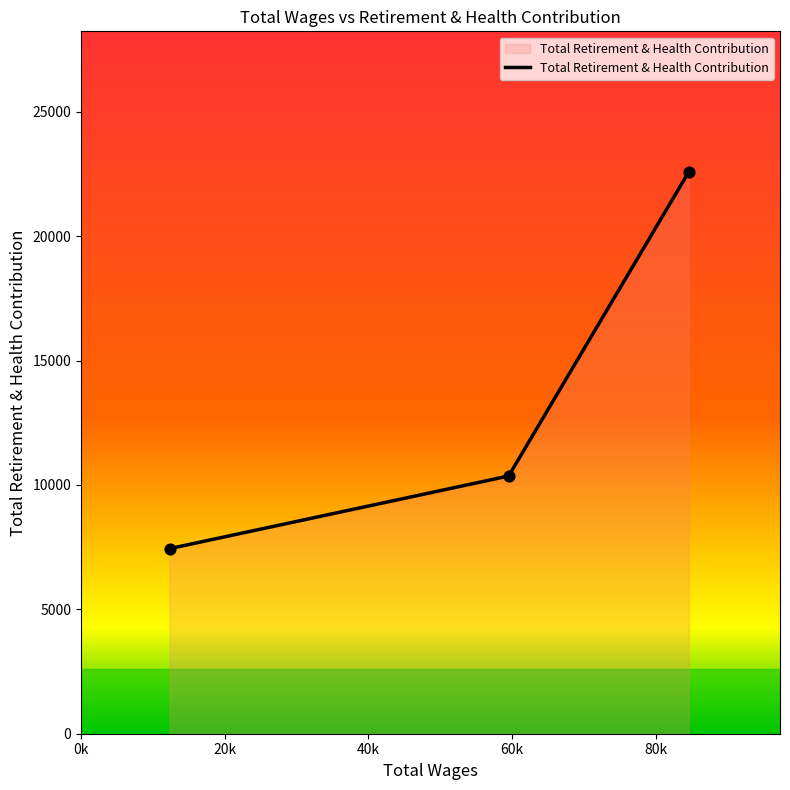

What is the difference between the maximum and second lowest values?

12226